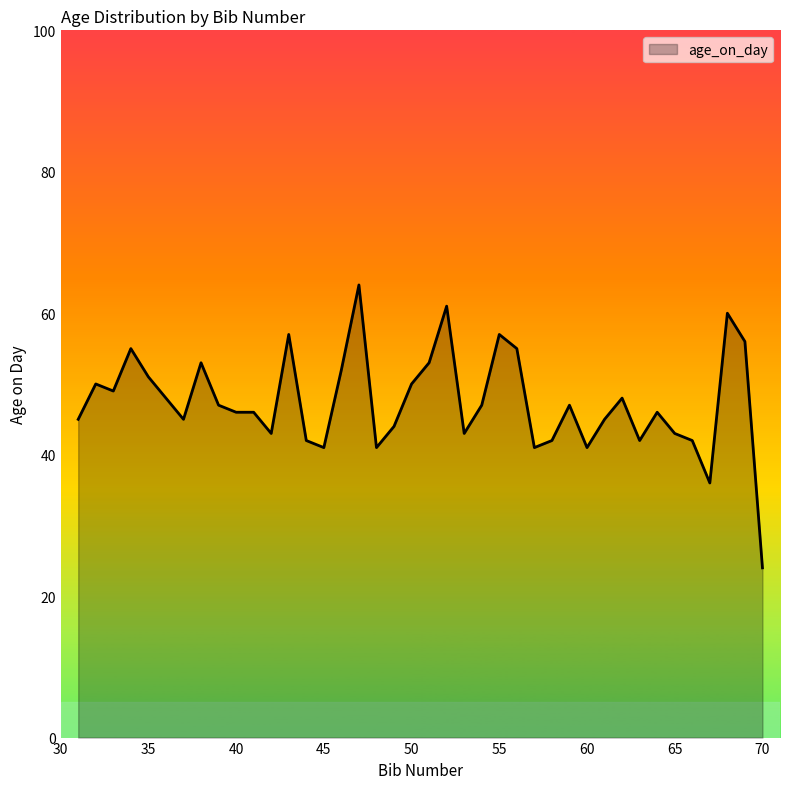

What is the minimum value shown in the chart?

24